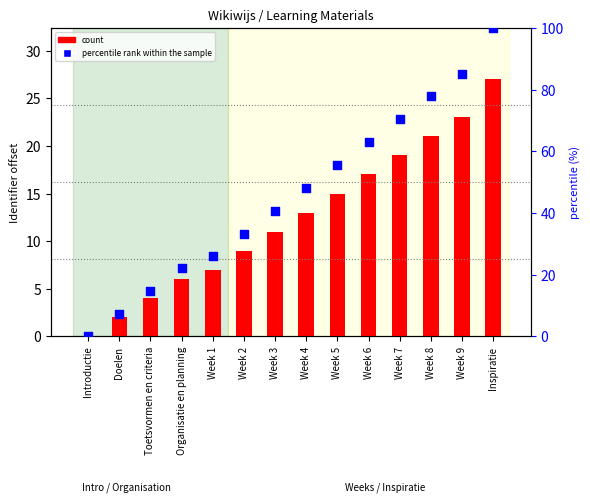

What are all the series names shown in the legend?

count, percentile rank within the sample